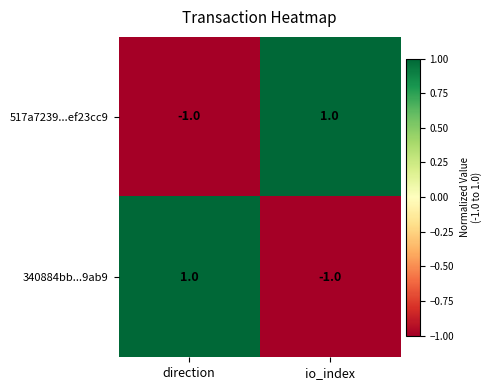

Where is 517a7239...ef23cc9 nearest to the value 0?

direction